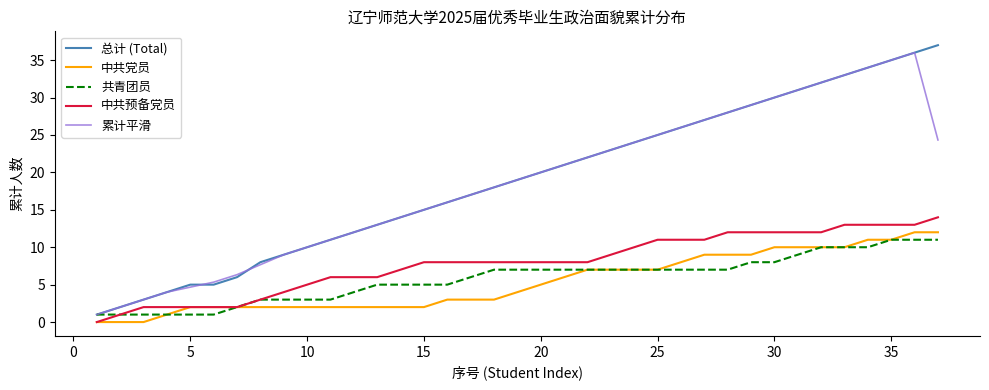

True or false: 总计 (Total) and 中共预备党员 cross at least once.

False